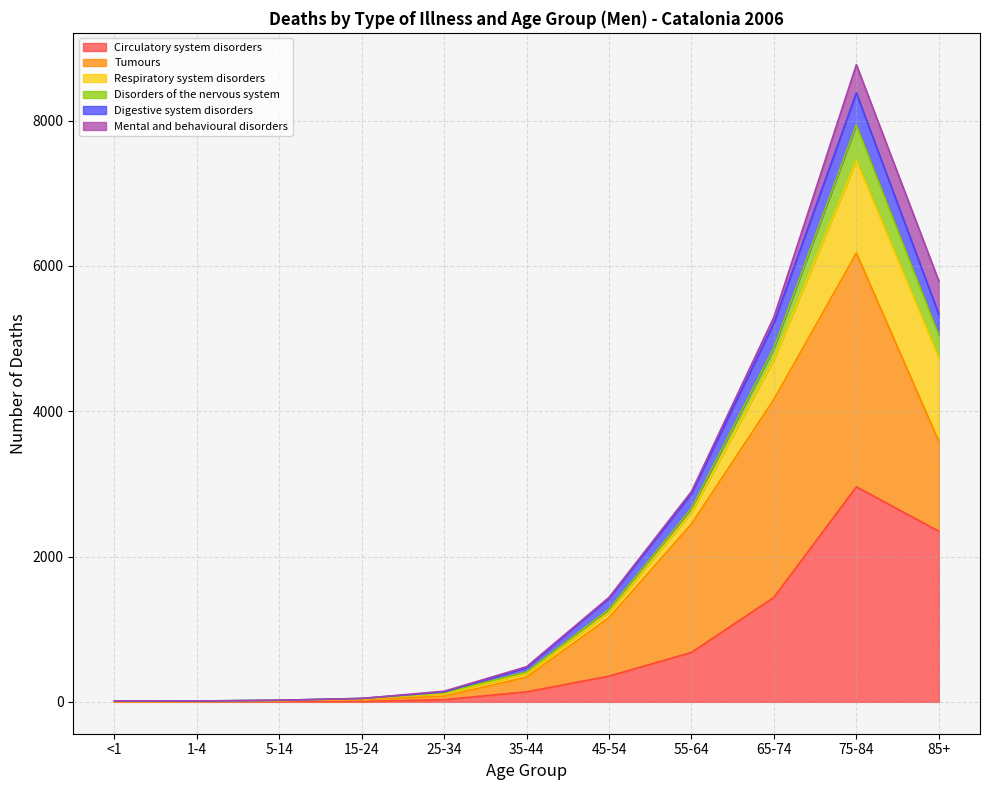

True or false: Respiratory system disorders has a value of 49 at 45-54.

False